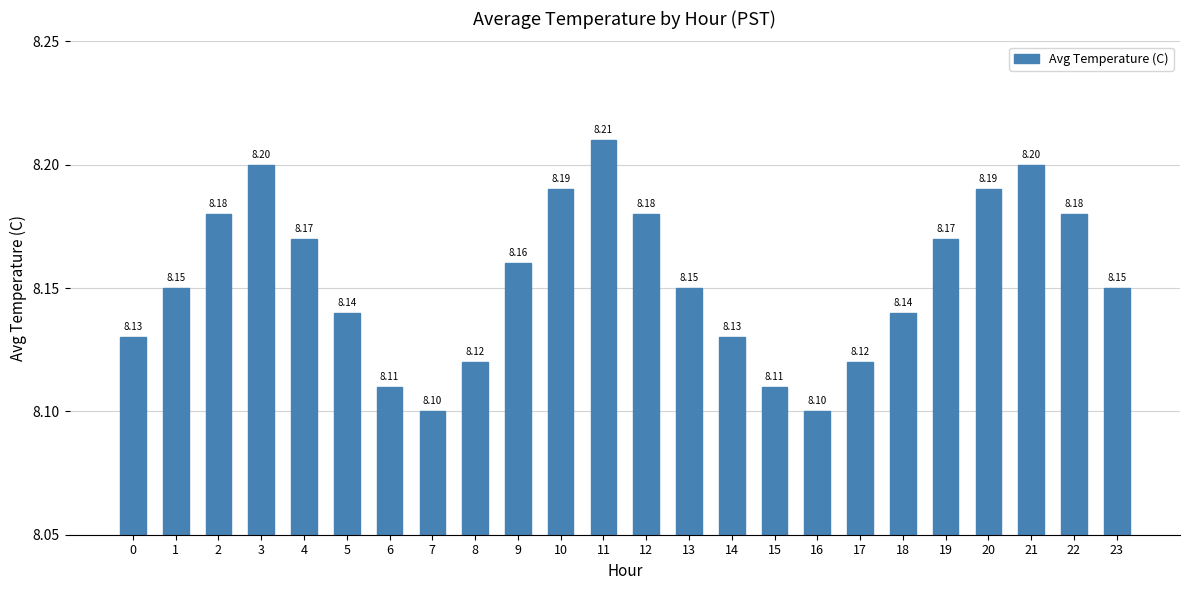

Reading left to right, list all the values displayed in this chart.

0=8.1	1=8.2	2=8.2	3=8.2	4=8.2	5=8.1	6=8.1	7=8.1	8=8.1	9=8.2	10=8.2	11=8.2	12=8.2	13=8.2	14=8.1	15=8.1	16=8.1	17=8.1	18=8.1	19=8.2	20=8.2	21=8.2	22=8.2	23=8.2